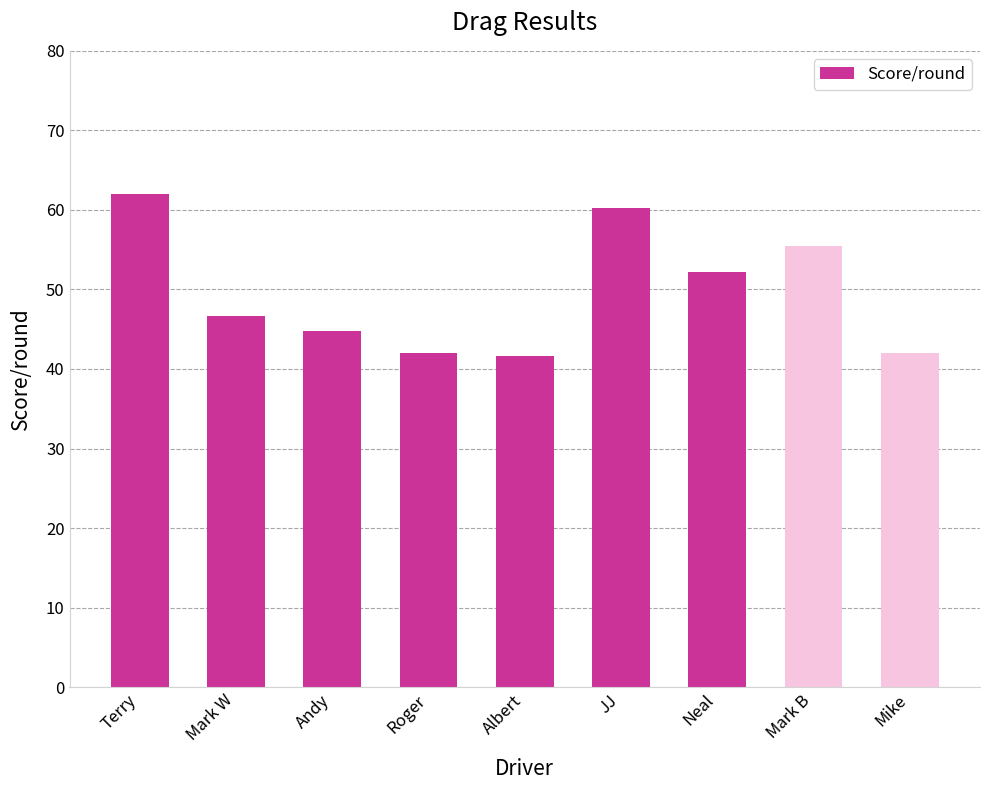

True or false: the data shows 42.0 at Roger.

True